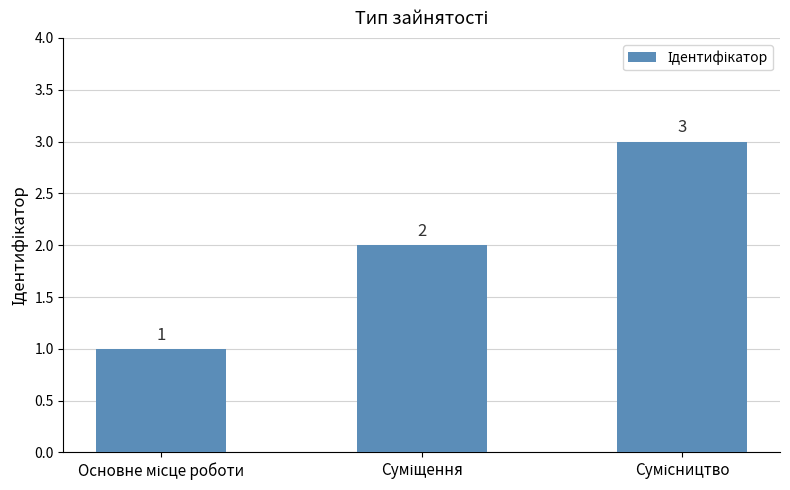

What is the greatest value displayed?

3